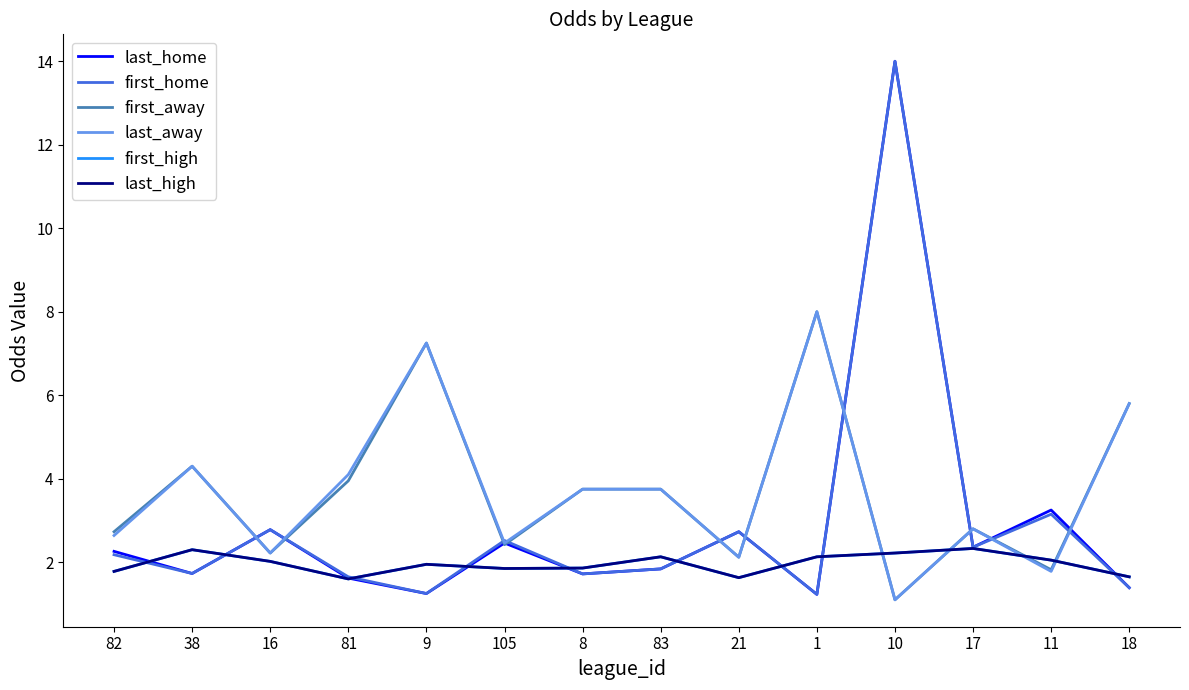

What is the average value of the first_away series?

3.7